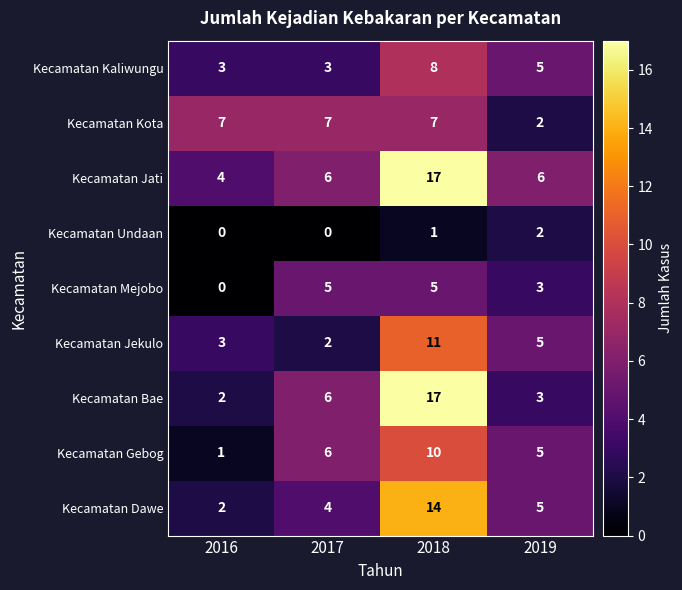

The Kecamatan Jekulo series shows 2 at 2017. True or false?

True